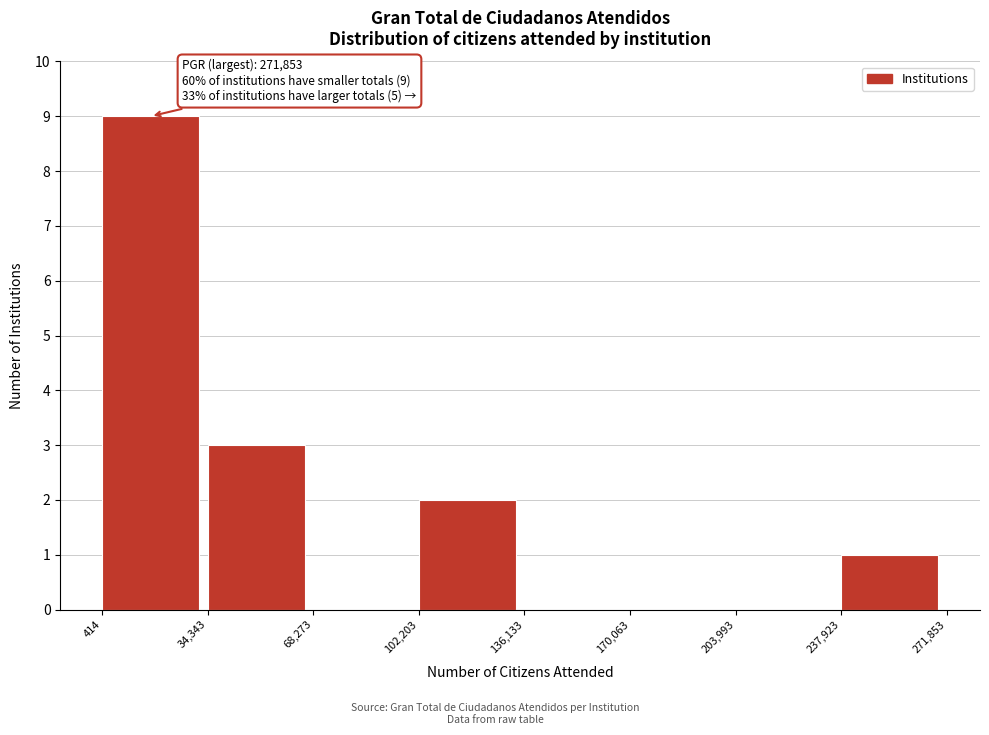

Over which range of the x-axis is the bar tallest?

414 to 34,343